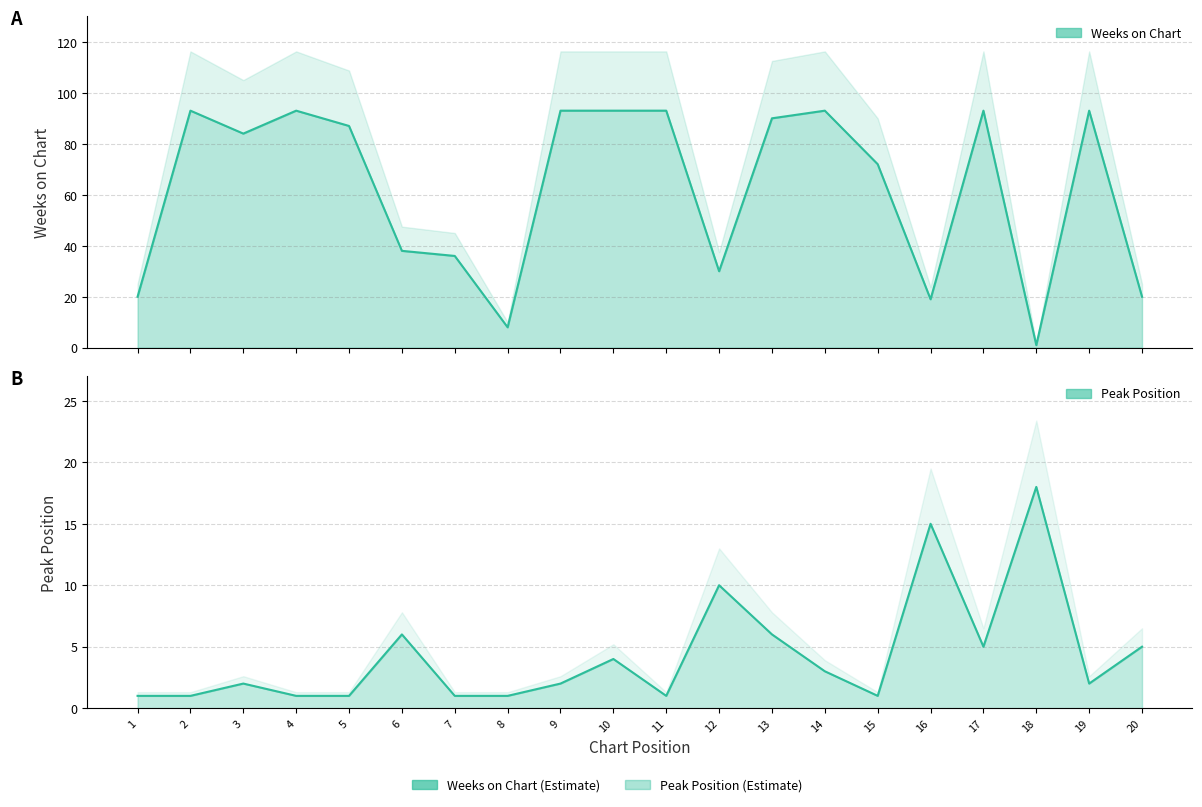

At which label does Weeks on Chart first exceed 87?

2